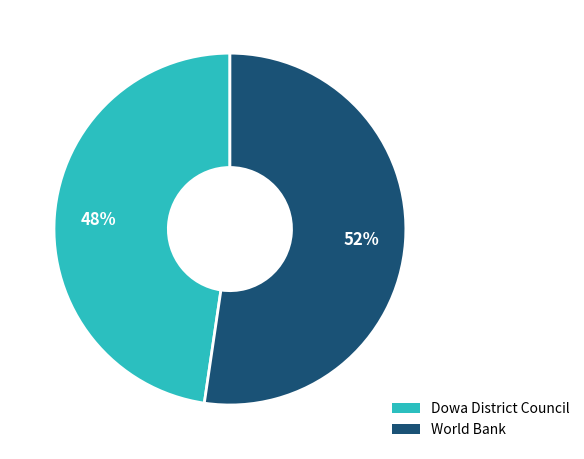

Approximately how many times larger is the value at Dowa District Council compared to World Bank?

0.9